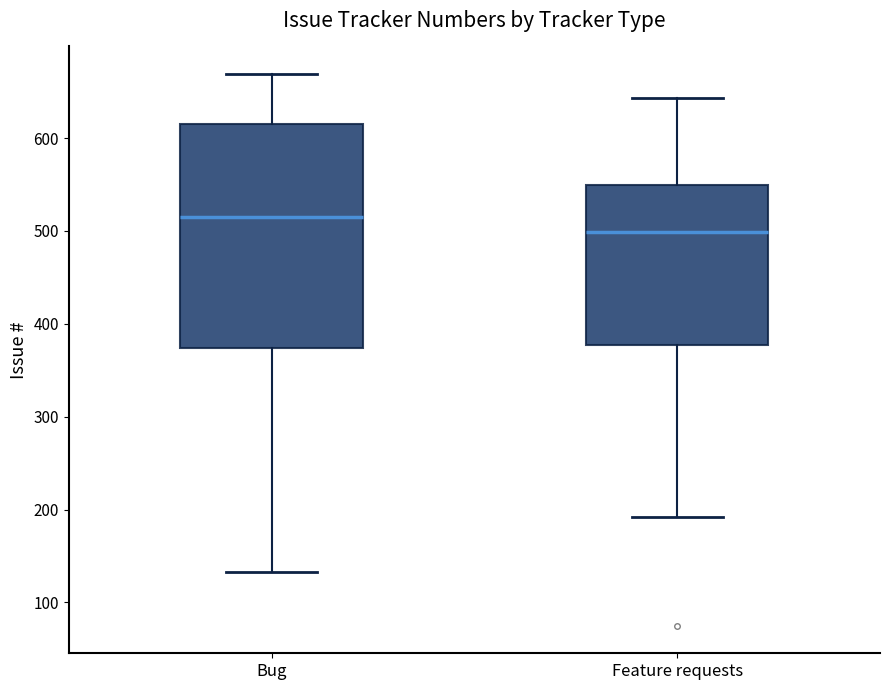

Reading left to right, read every box against the y-axis: the position of its median line, the range the box covers, and the ends of its whiskers. The values are not printed on the chart, so give them approximately, as read against the axis.

Bug: median 520, box 370 to 620, whiskers 130 to 670
Feature requests: median 500, box 380 to 550, whiskers 190 to 640